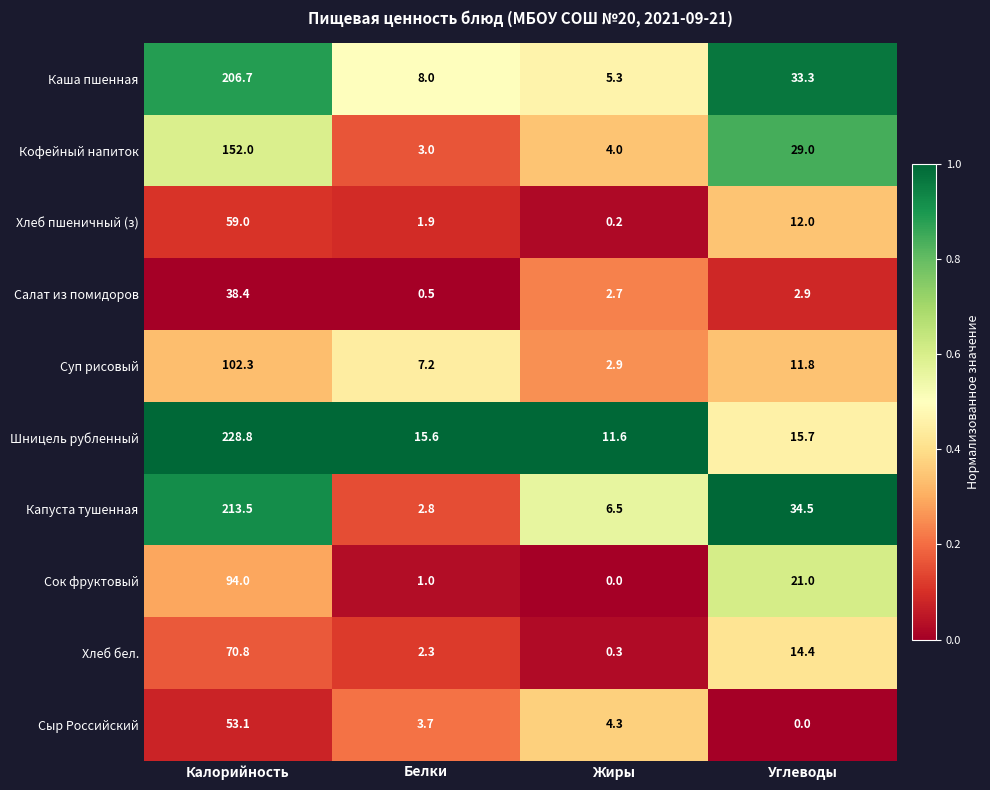

Which label corresponds to the largest value in the chart?

Калорийность